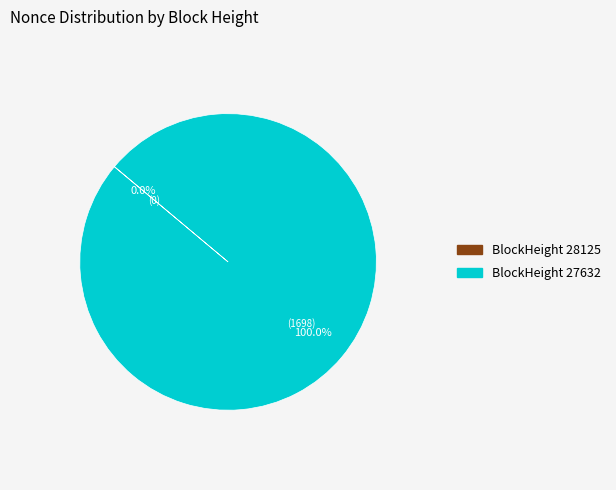

Which category accounts for the majority?

BlockHeight 27632